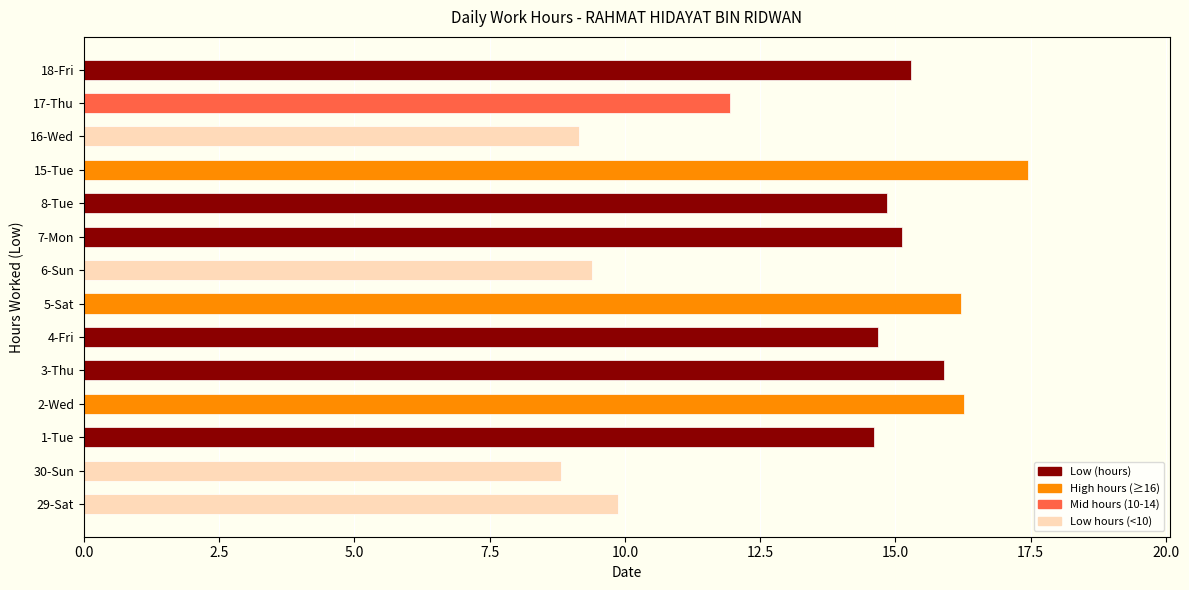

What is the difference between the values at 6-Sun and 30-Sun?

0.6